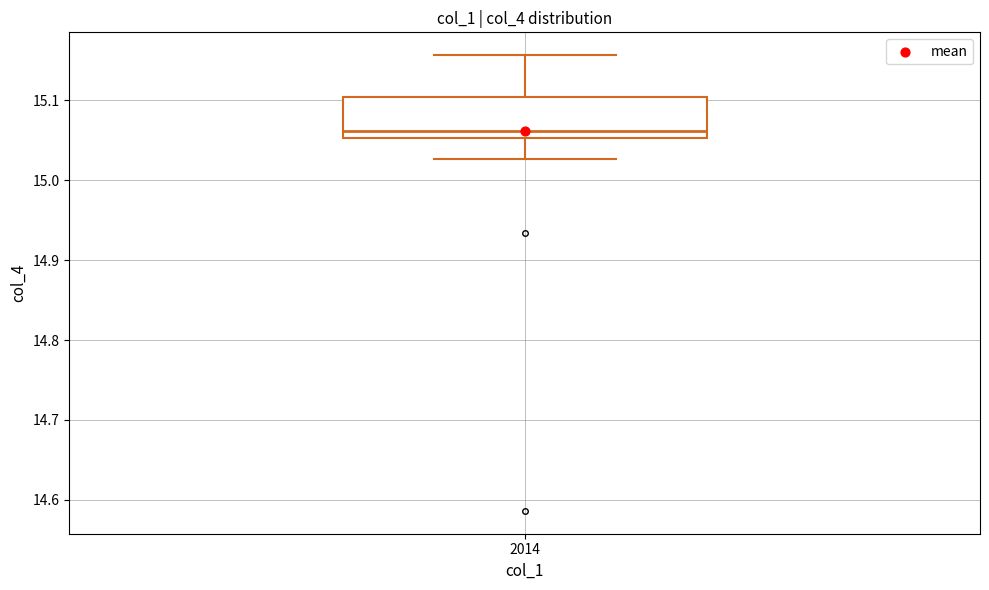

Where does the lower whisker of the box at x = 2014 end on the y-axis? The values are not printed on the chart, so give them approximately, as read against the axis.

15.03